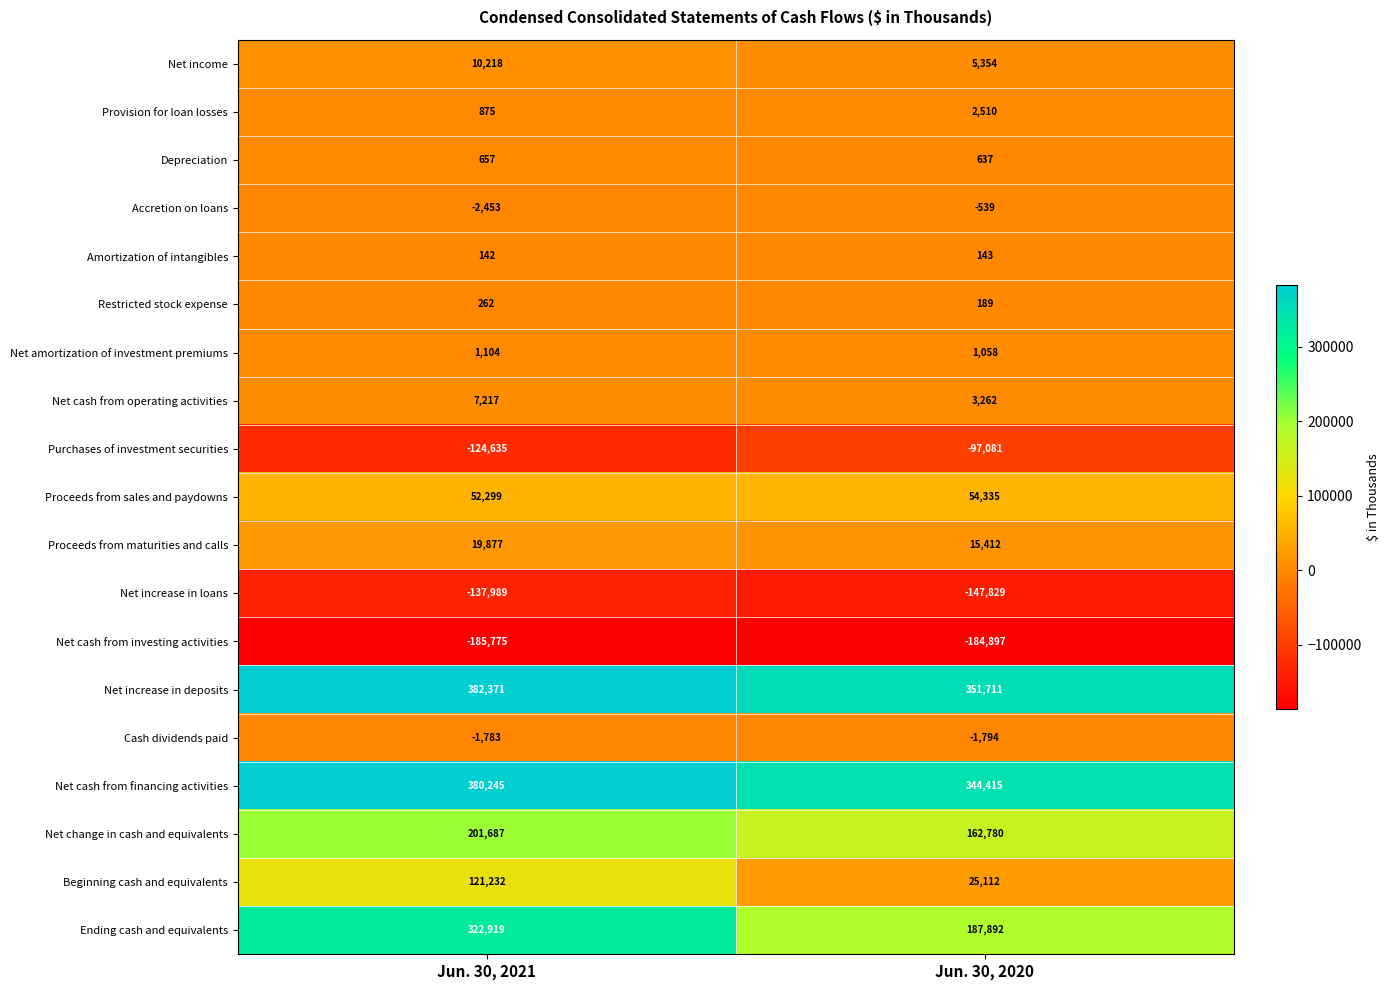

The value of Beginning cash and equivalents at Jun. 30, 2020 is 34798. True or false?

False